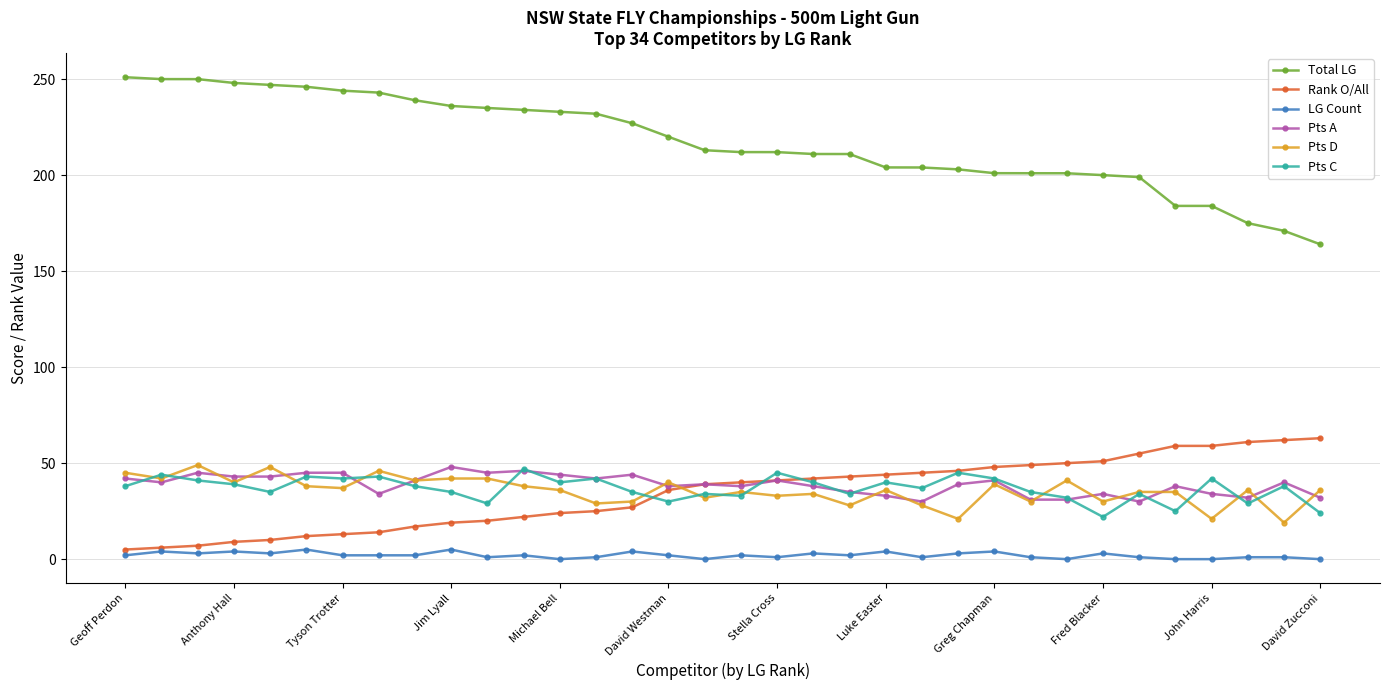

Which series has the largest total across all categories?

Total LG